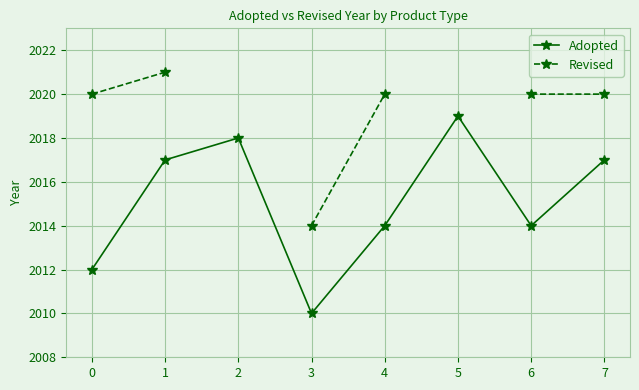

What is the minimum value for Revised?

2014.0